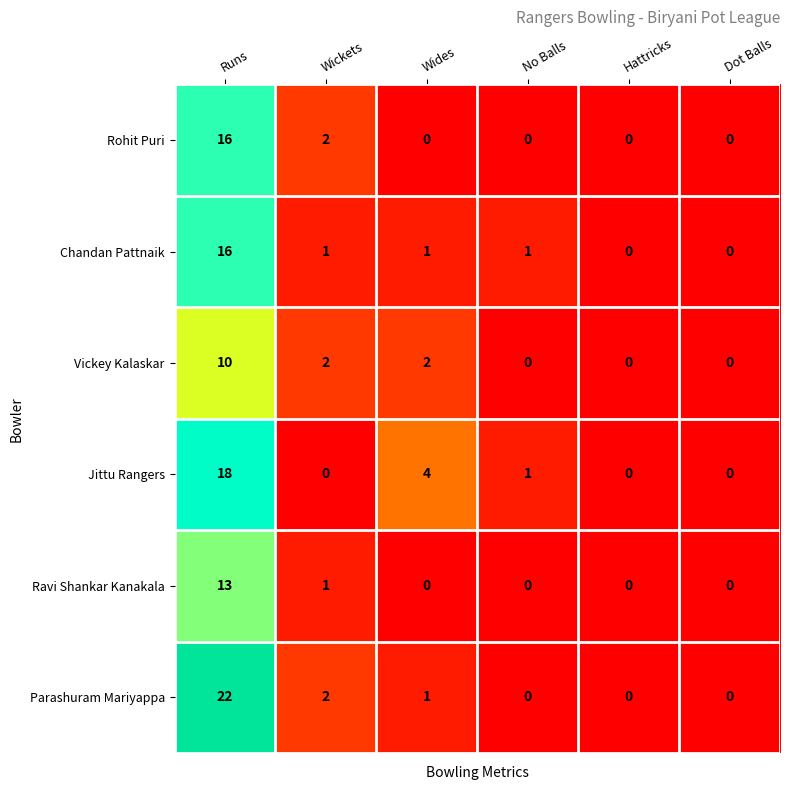

Is it true that Chandan Pattnaik equals 1 at Wides?

True